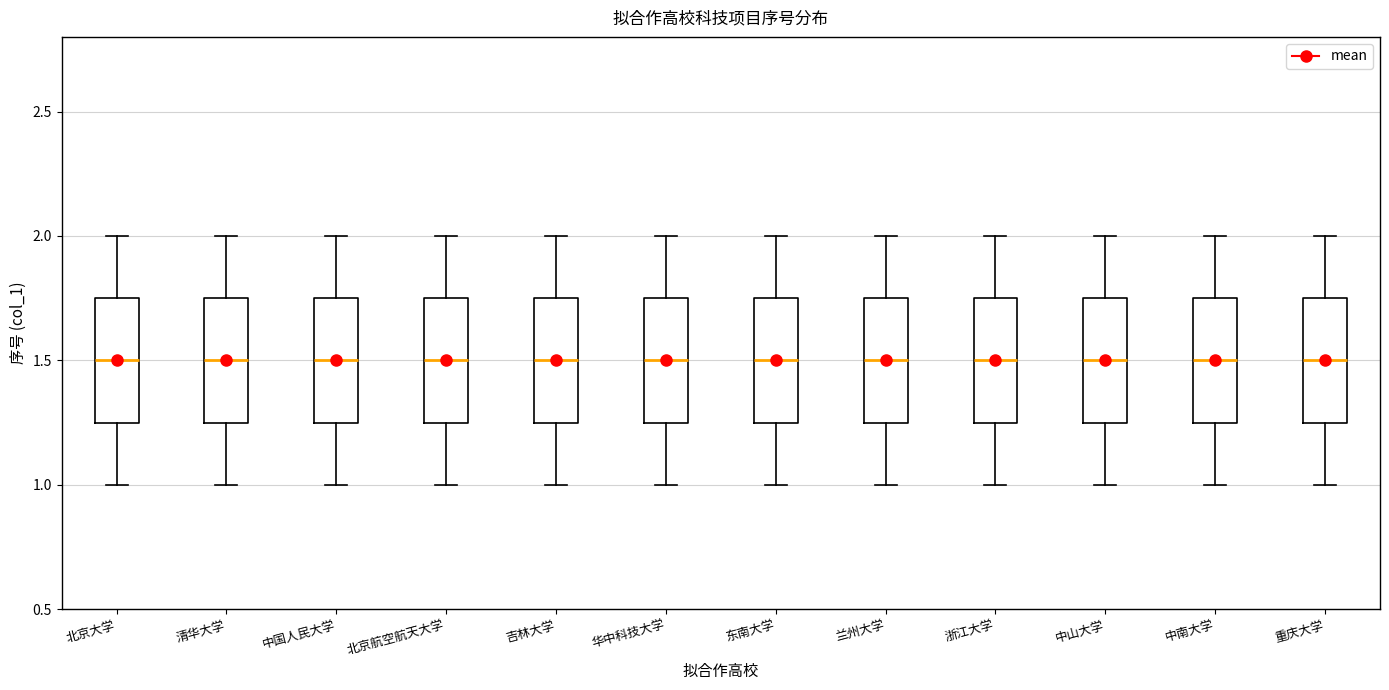

Reading left to right, transcribe this box plot: for each box, give where its median line is, the range the box spans, and where its two whiskers end, as read against the y-axis. The values are not printed on the chart, so give them approximately, as read against the axis.

北京大学: median 1.50, box 1.25 to 1.75, whiskers 1.00 to 2.00
清华大学: median 1.50, box 1.25 to 1.75, whiskers 1.00 to 2.00
中国人民大学: median 1.50, box 1.25 to 1.75, whiskers 1.00 to 2.00
北京航空航天大学: median 1.50, box 1.25 to 1.75, whiskers 1.00 to 2.00
吉林大学: median 1.50, box 1.25 to 1.75, whiskers 1.00 to 2.00
华中科技大学: median 1.50, box 1.25 to 1.75, whiskers 1.00 to 2.00
东南大学: median 1.50, box 1.25 to 1.75, whiskers 1.00 to 2.00
兰州大学: median 1.50, box 1.25 to 1.75, whiskers 1.00 to 2.00
浙江大学: median 1.50, box 1.25 to 1.75, whiskers 1.00 to 2.00
中山大学: median 1.50, box 1.25 to 1.75, whiskers 1.00 to 2.00
中南大学: median 1.50, box 1.25 to 1.75, whiskers 1.00 to 2.00
重庆大学: median 1.50, box 1.25 to 1.75, whiskers 1.00 to 2.00